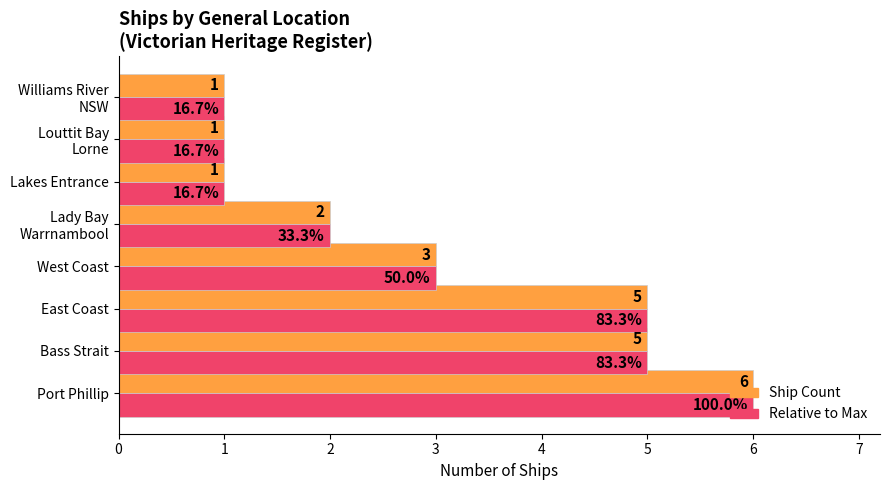

What is the difference between the maximum and minimum values in the Relative to Max series?

5